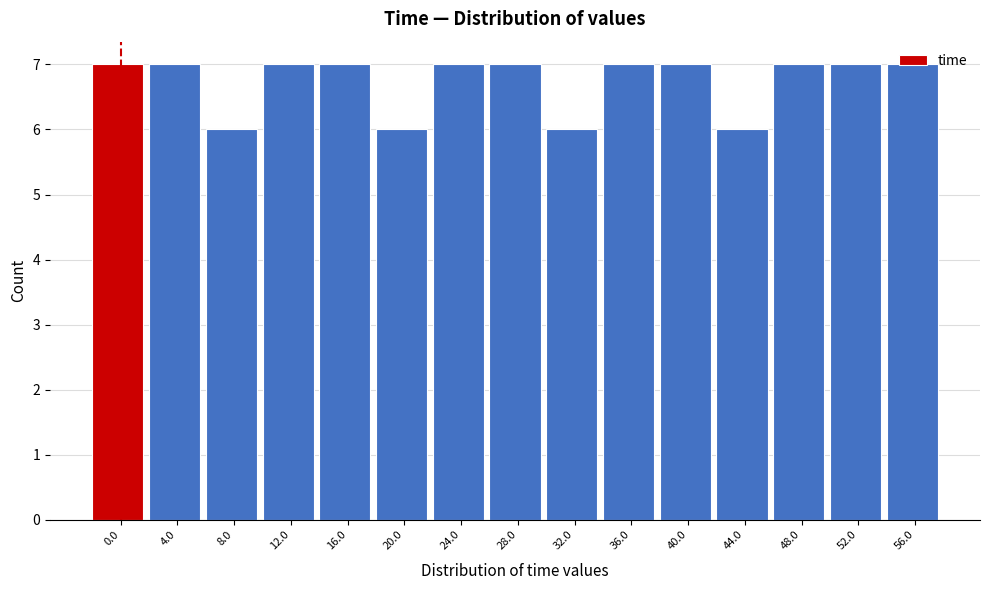

Which has a higher value, 44.0 or 28.0?

28.0